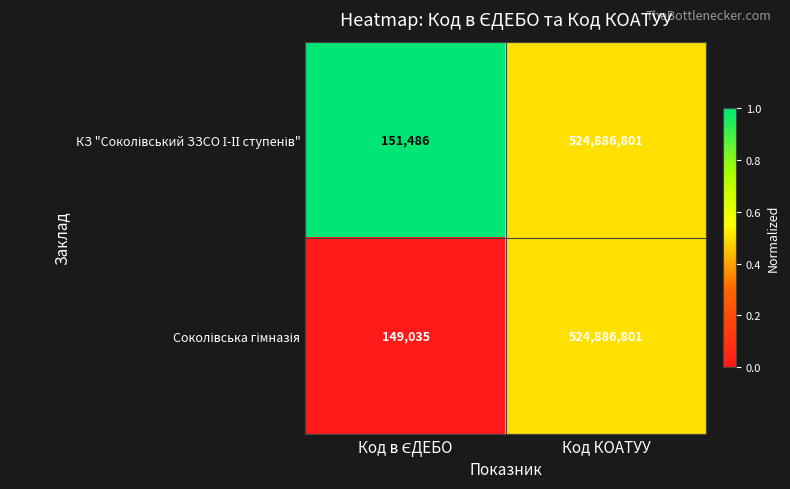

What is the maximum value shown in the chart?

524886801